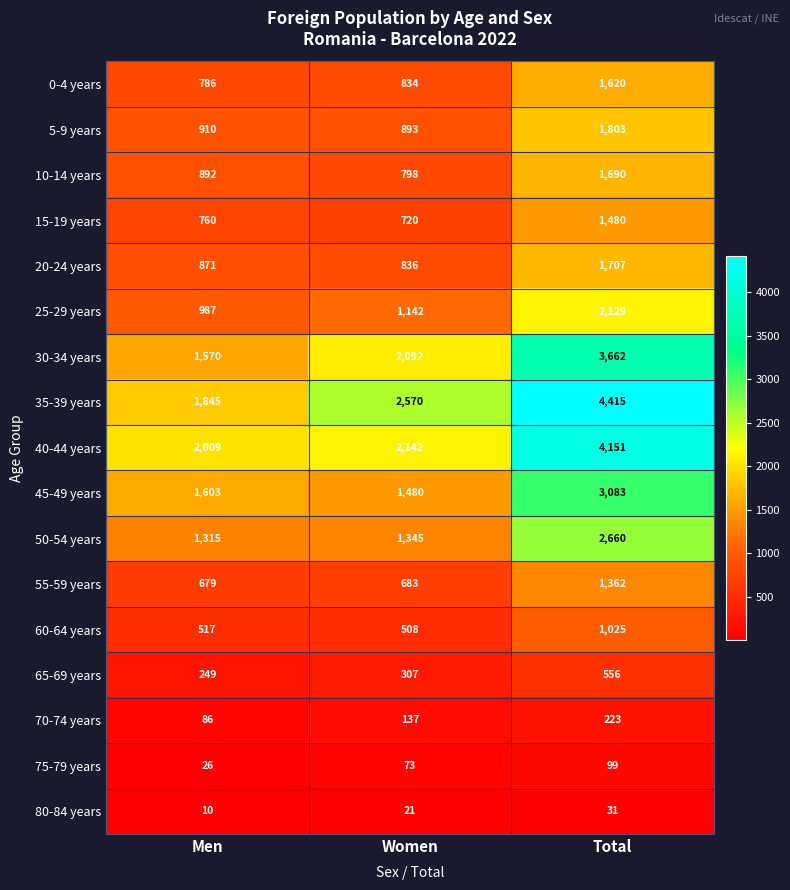

True or false: 0-4 years has a value of 325 at Men.

False